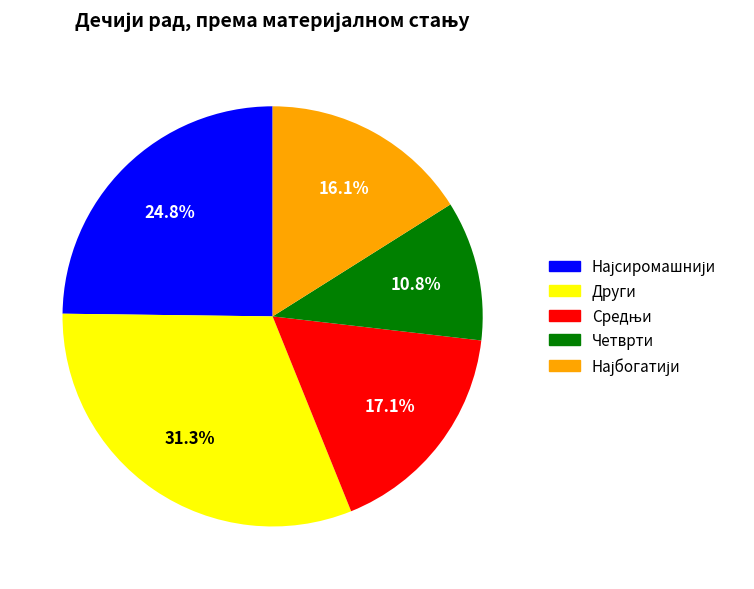

True or false: Други accounts for 31% of the total.

True